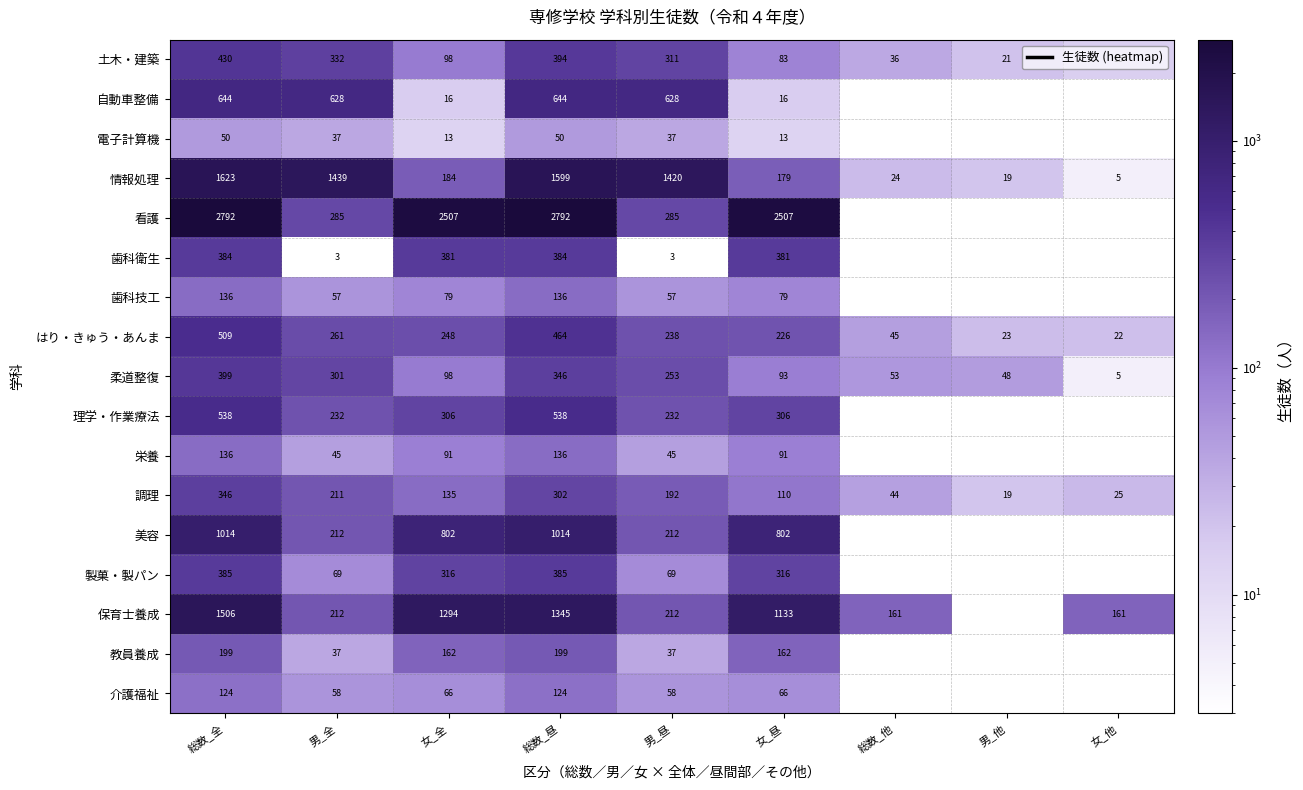

What is the minimum value for 土木・建築?

15